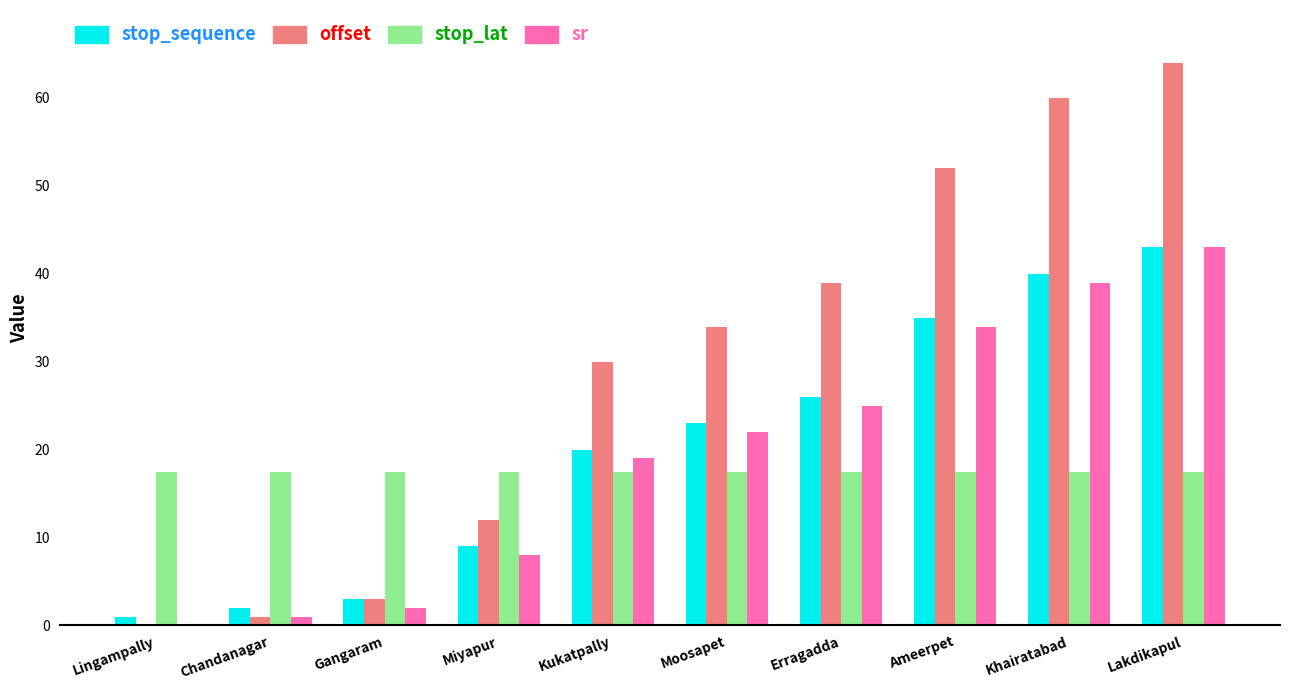

What is the maximum value shown in the chart?

64.0